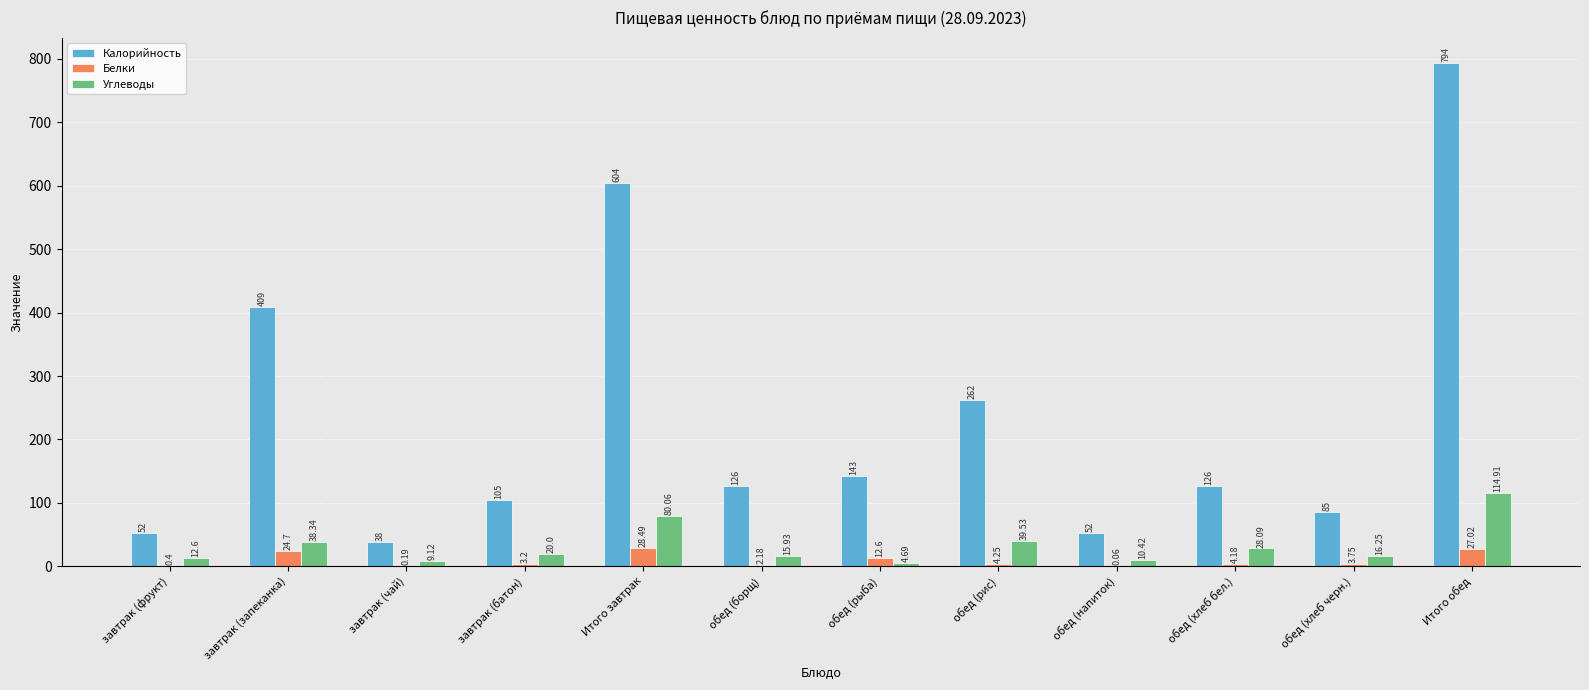

Are the bars grouped side by side (vs. stacked)?

Yes